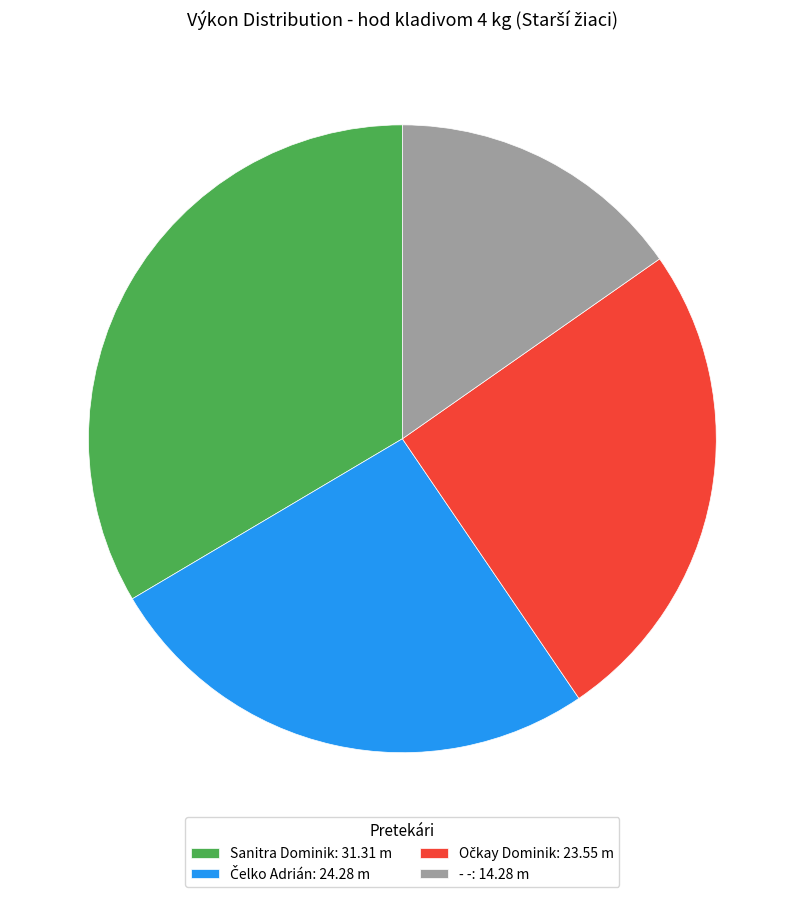

True or false: - -: 14.28 m accounts for 15% of the total.

True